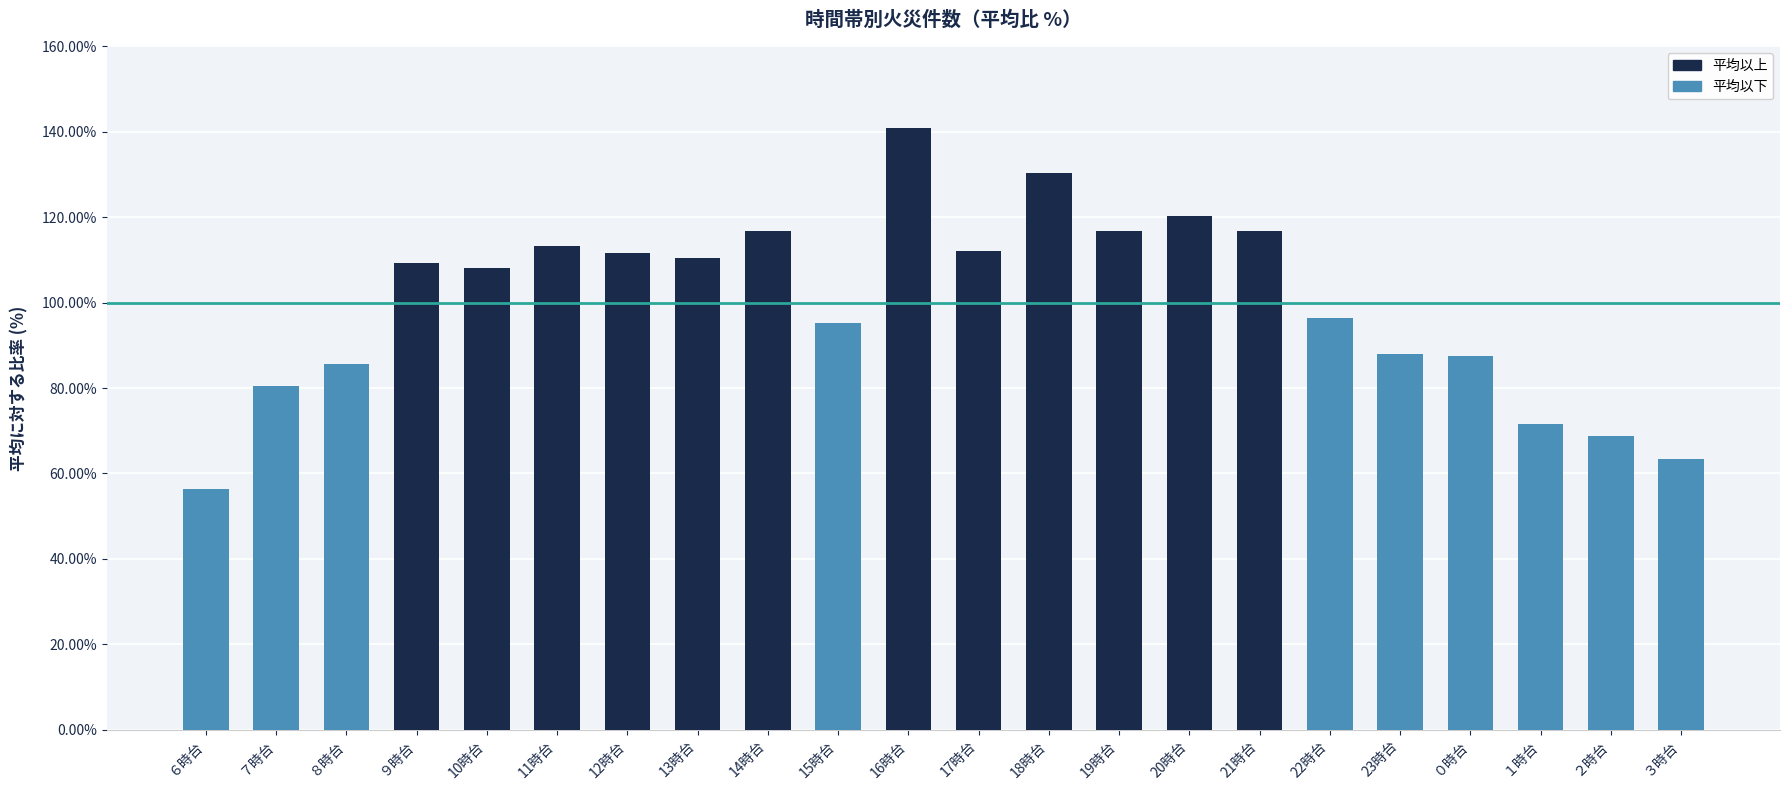

Where does the data first go above 109?

９時台